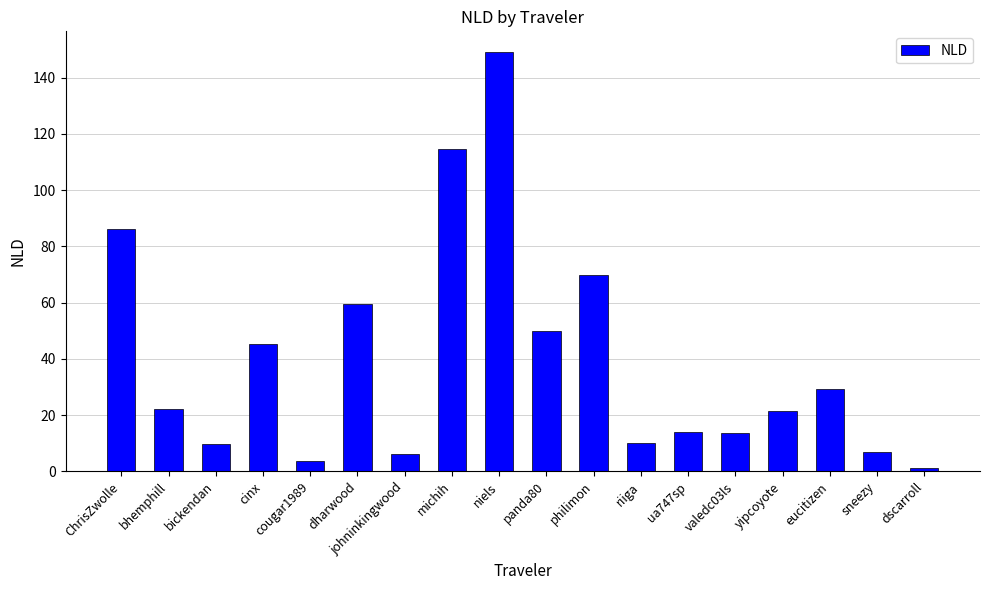

What is the greatest value displayed?

149.0